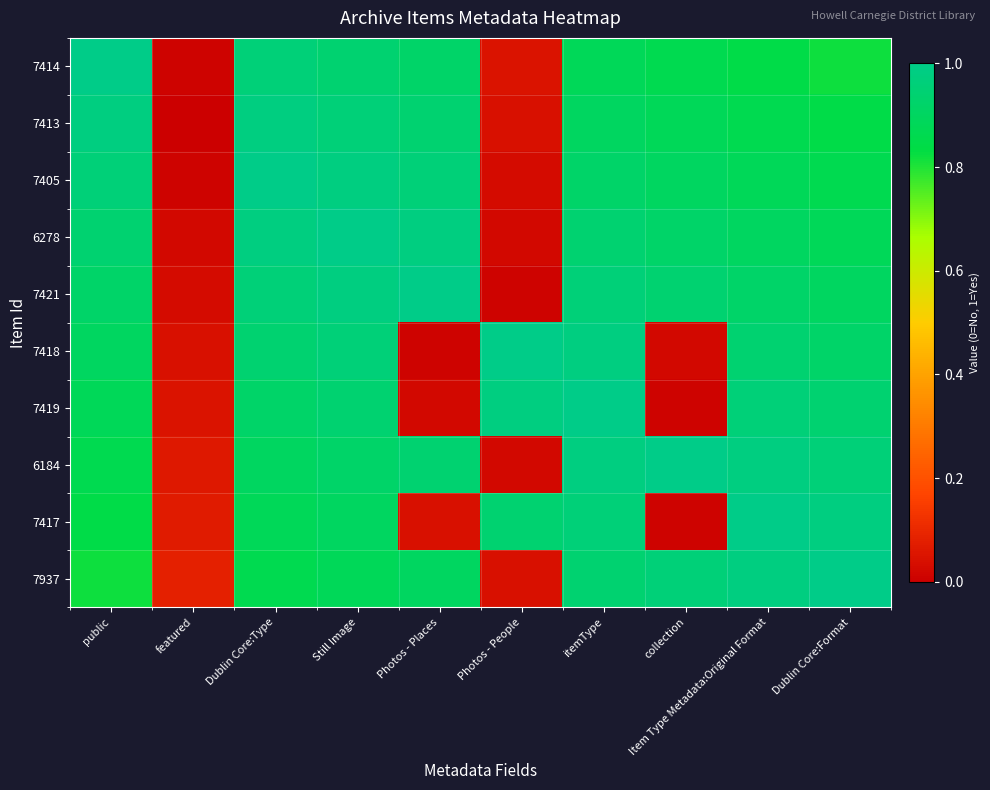

Between collection and Dublin Core:Format, which is larger?

collection